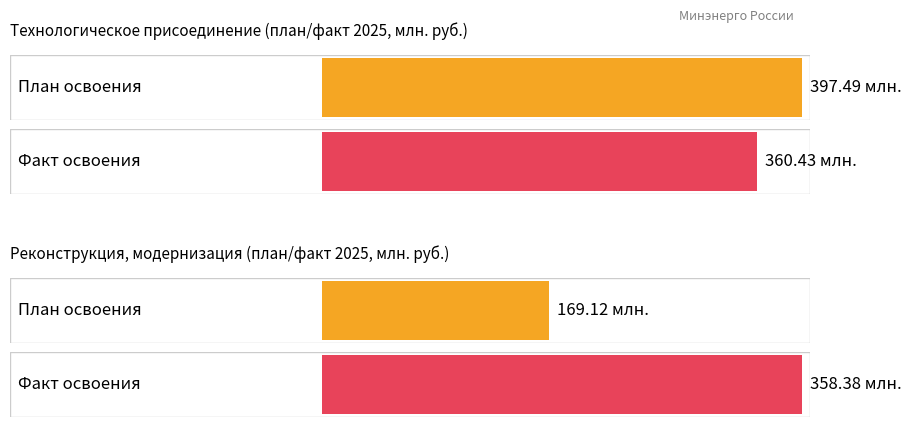

Which series has the widest spread of values?

Plan